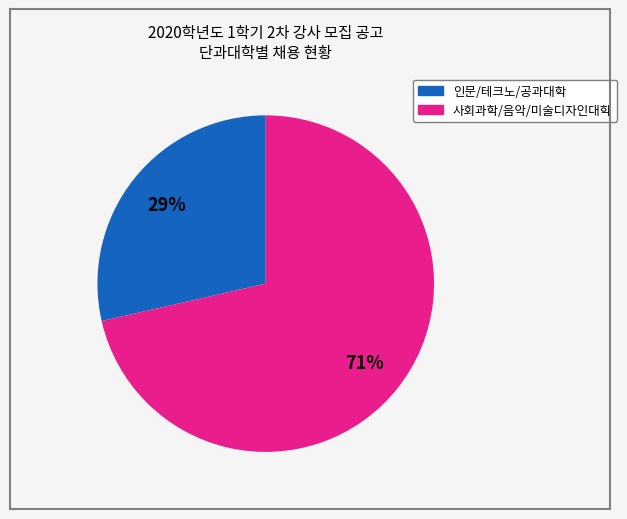

Is there a majority slice in this chart?

Yes